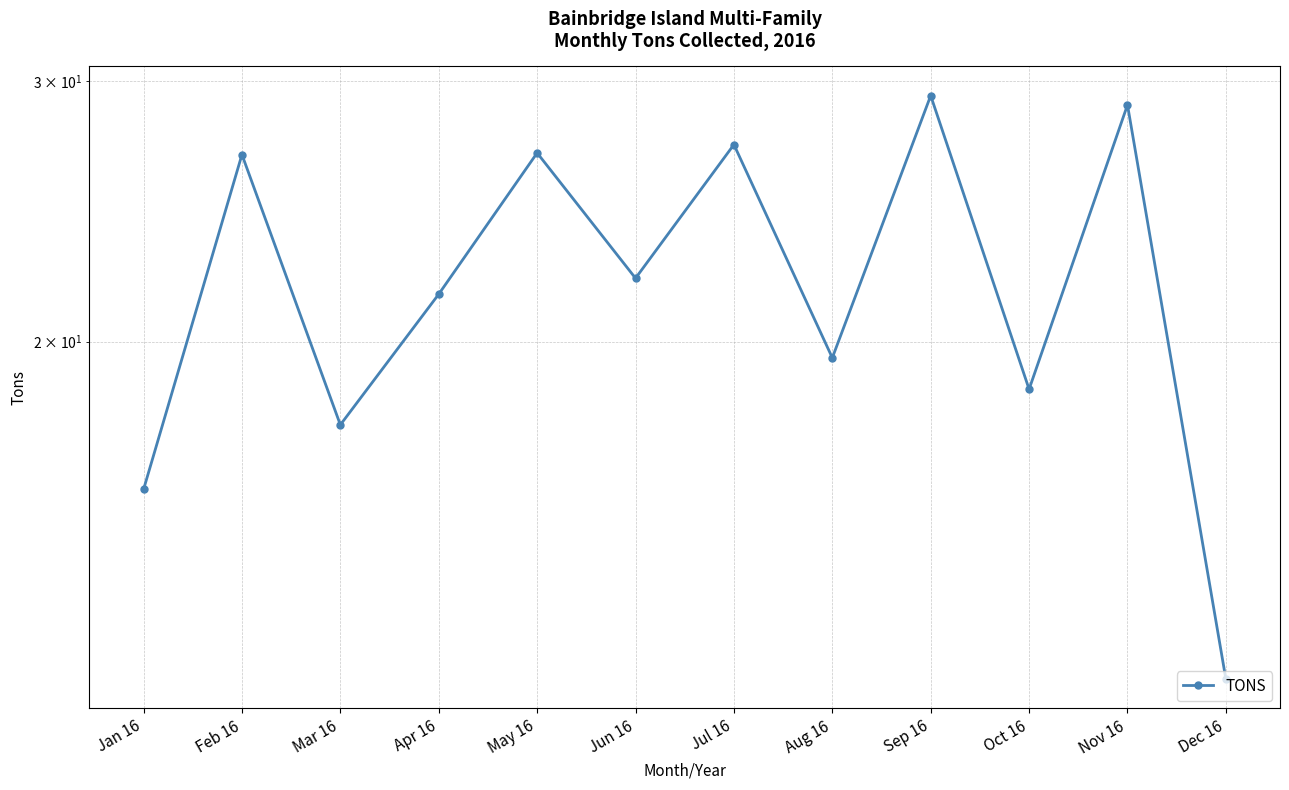

Where does the data first go above 22?

Feb 16